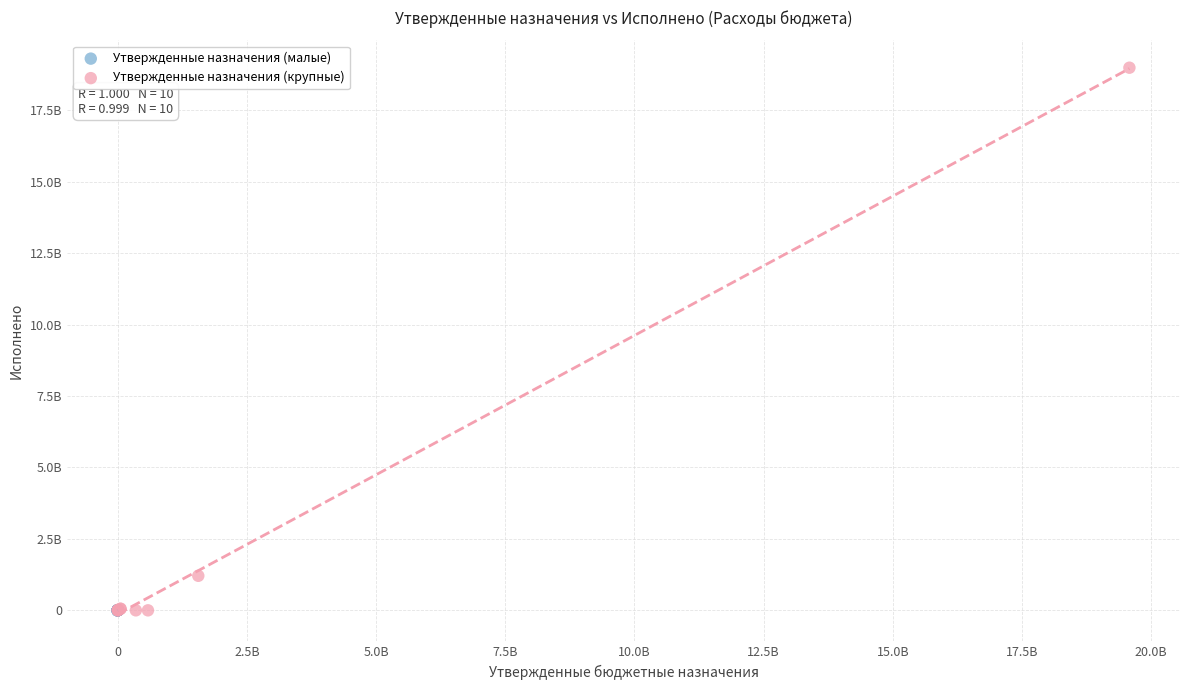

Which series has the largest Y range (max minus min)?

Утвержденные назначения (крупные)